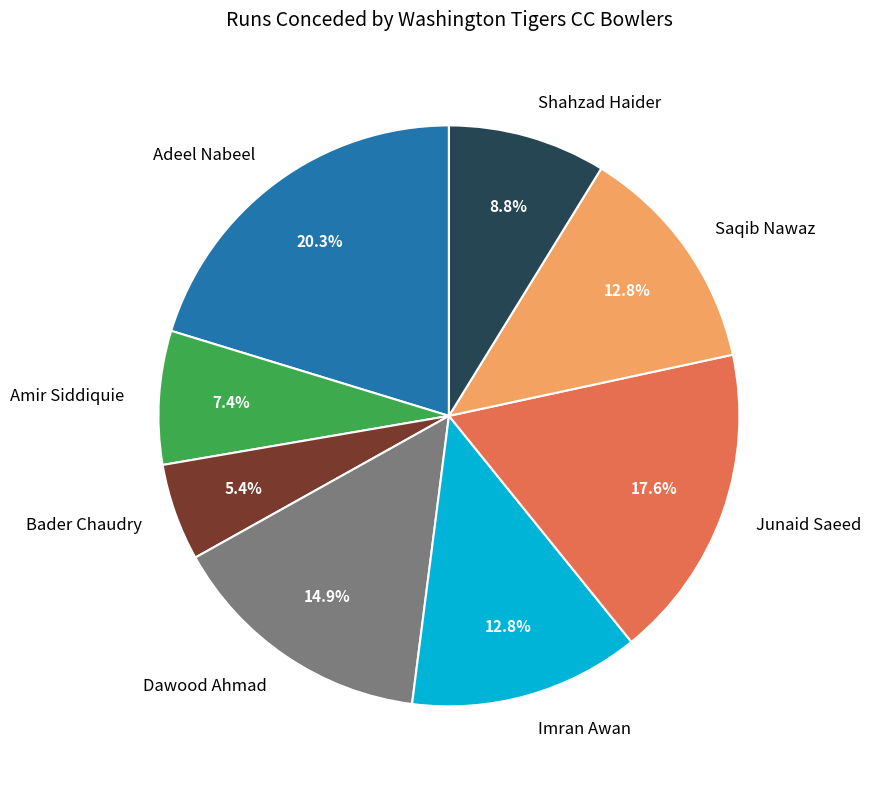

What is the smallest slice in the pie chart?

Bader Chaudry